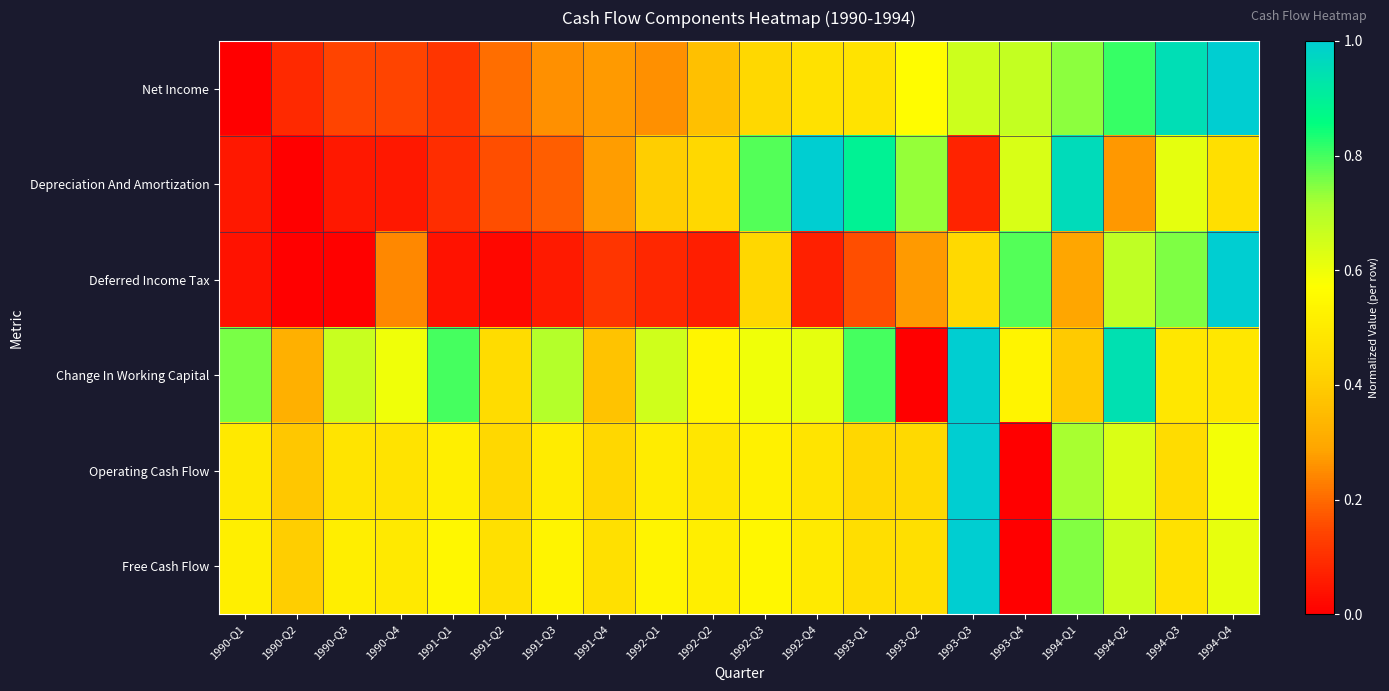

Reading left to right, extract all data points from this chart.

Net Income: 1990-Q1=0.0	1990-Q2=0.1	1990-Q3=0.1	1990-Q4=0.1	1991-Q1=0.1	1991-Q2=0.2	1991-Q3=0.3	1991-Q4=0.3	1992-Q1=0.3	1992-Q2=0.4	1992-Q3=0.4	1992-Q4=0.5	1993-Q1=0.5	1993-Q2=0.6	1993-Q3=0.7	1993-Q4=0.7	1994-Q1=0.7	1994-Q2=0.8	1994-Q3=1.0	1994-Q4=1.0
Depreciation And Amortization: 1990-Q1=0.1	1990-Q2=0.0	1990-Q3=0.1	1990-Q4=0.1	1991-Q1=0.1	1991-Q2=0.2	1991-Q3=0.2	1991-Q4=0.3	1992-Q1=0.4	1992-Q2=0.4	1992-Q3=0.8	1992-Q4=1.0	1993-Q1=0.9	1993-Q2=0.7	1993-Q3=0.1	1993-Q4=0.6	1994-Q1=1.0	1994-Q2=0.3	1994-Q3=0.6	1994-Q4=0.5
Deferred Income Tax: 1990-Q1=0.0	1990-Q2=0.0	1990-Q3=0.0	1990-Q4=0.2	1991-Q1=0.0	1991-Q2=0.0	1991-Q3=0.1	1991-Q4=0.1	1992-Q1=0.1	1992-Q2=0.1	1992-Q3=0.4	1992-Q4=0.1	1993-Q1=0.2	1993-Q2=0.3	1993-Q3=0.4	1993-Q4=0.8	1994-Q1=0.3	1994-Q2=0.7	1994-Q3=0.8	1994-Q4=1.0
Change In Working Capital: 1990-Q1=0.8	1990-Q2=0.3	1990-Q3=0.7	1990-Q4=0.6	1991-Q1=0.8	1991-Q2=0.4	1991-Q3=0.7	1991-Q4=0.4	1992-Q1=0.7	1992-Q2=0.5	1992-Q3=0.6	1992-Q4=0.6	1993-Q1=0.8	1993-Q2=0.0	1993-Q3=1.0	1993-Q4=0.5	1994-Q1=0.4	1994-Q2=0.9	1994-Q3=0.5	1994-Q4=0.5
Operating Cash Flow: 1990-Q1=0.5	1990-Q2=0.4	1990-Q3=0.5	1990-Q4=0.5	1991-Q1=0.5	1991-Q2=0.4	1991-Q3=0.5	1991-Q4=0.4	1992-Q1=0.5	1992-Q2=0.5	1992-Q3=0.5	1992-Q4=0.5	1993-Q1=0.4	1993-Q2=0.4	1993-Q3=1.0	1993-Q4=0.0	1994-Q1=0.7	1994-Q2=0.6	1994-Q3=0.4	1994-Q4=0.6
Free Cash Flow: 1990-Q1=0.5	1990-Q2=0.4	1990-Q3=0.5	1990-Q4=0.5	1991-Q1=0.5	1991-Q2=0.5	1991-Q3=0.5	1991-Q4=0.5	1992-Q1=0.5	1992-Q2=0.5	1992-Q3=0.5	1992-Q4=0.5	1993-Q1=0.5	1993-Q2=0.5	1993-Q3=1.0	1993-Q4=0.0	1994-Q1=0.7	1994-Q2=0.7	1994-Q3=0.5	1994-Q4=0.6